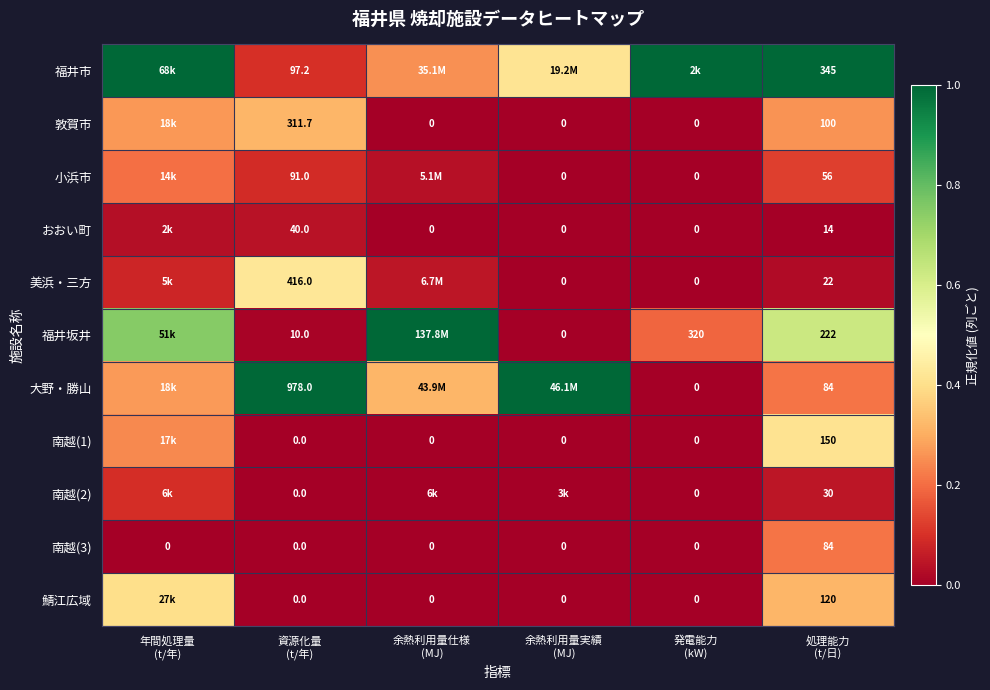

At which label is 福井坂井 closest to 0?

余熱利用量実績 (MJ)